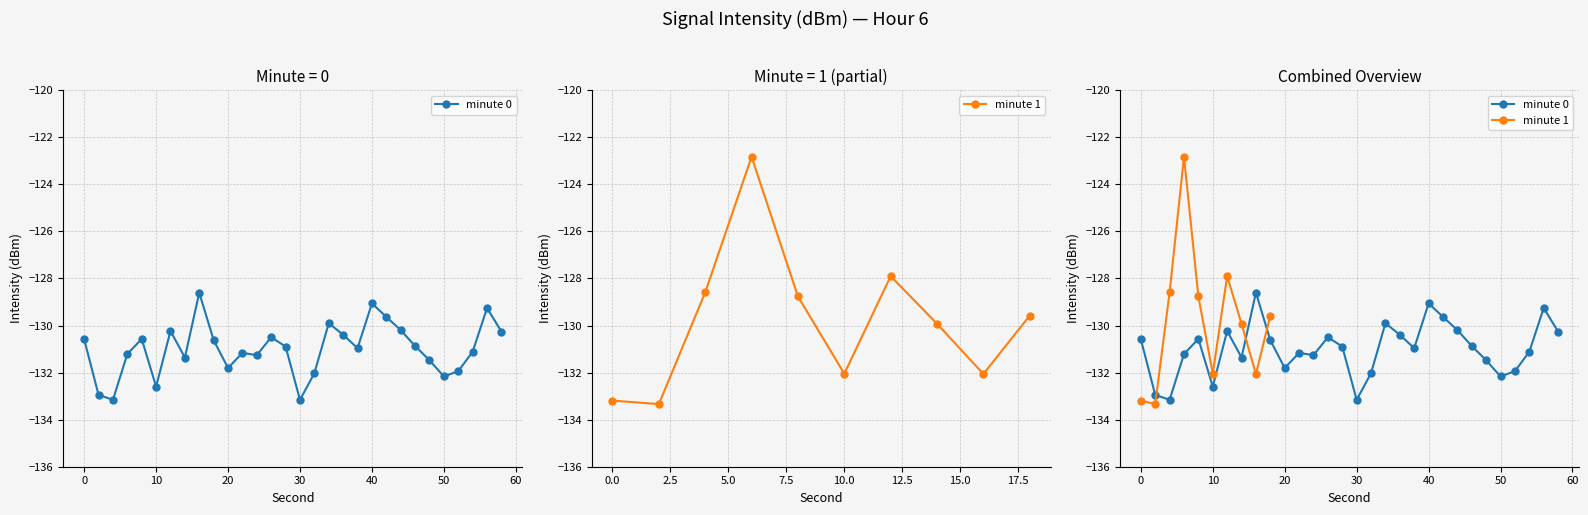

What is the value of the 28th point from the left?

-131.1